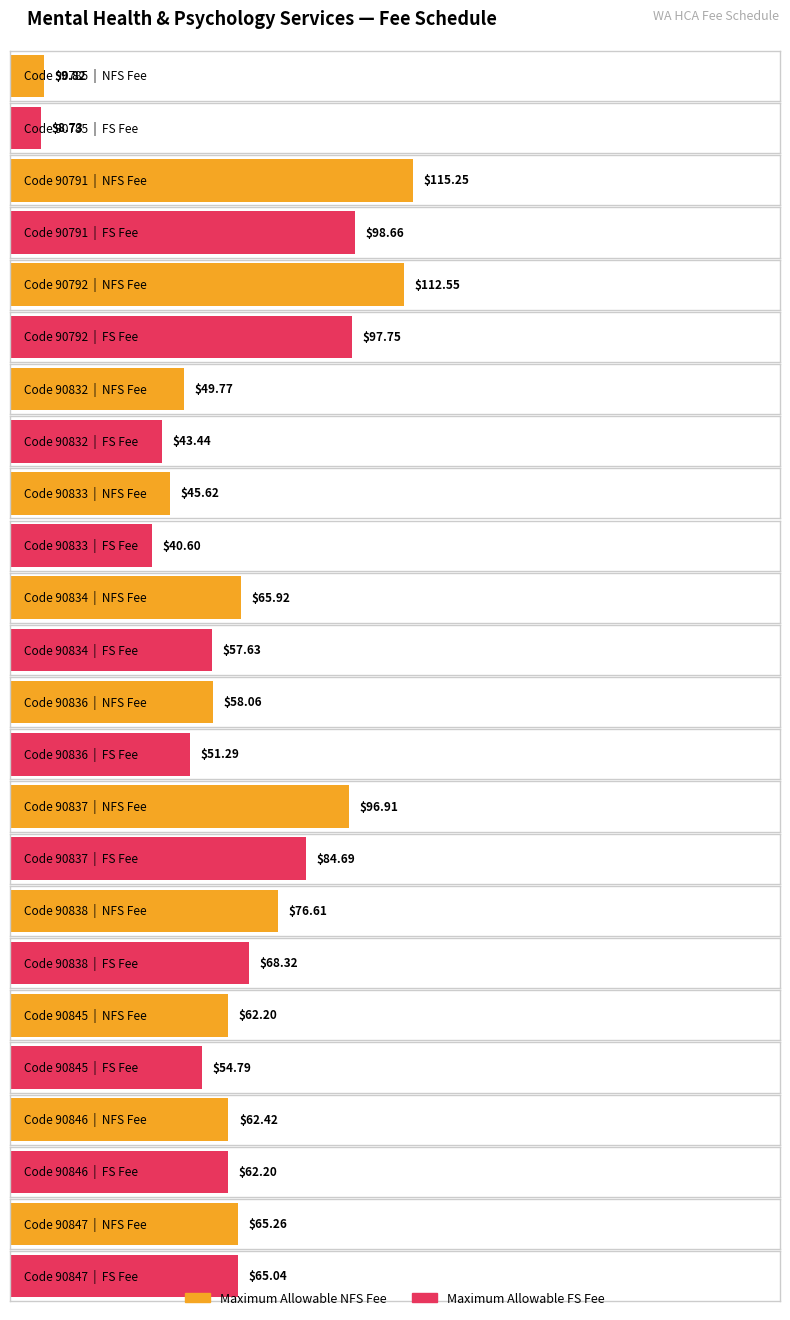

At which label does Maximum Allowable FS Fee first exceed 62?

90791